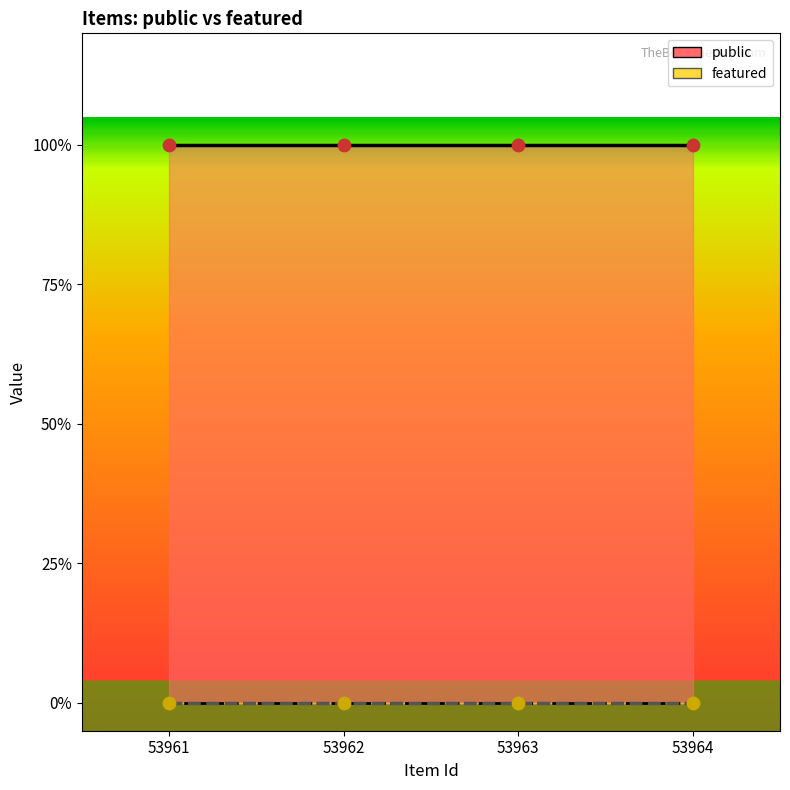

At how many categories does at least one series exceed 0?

4